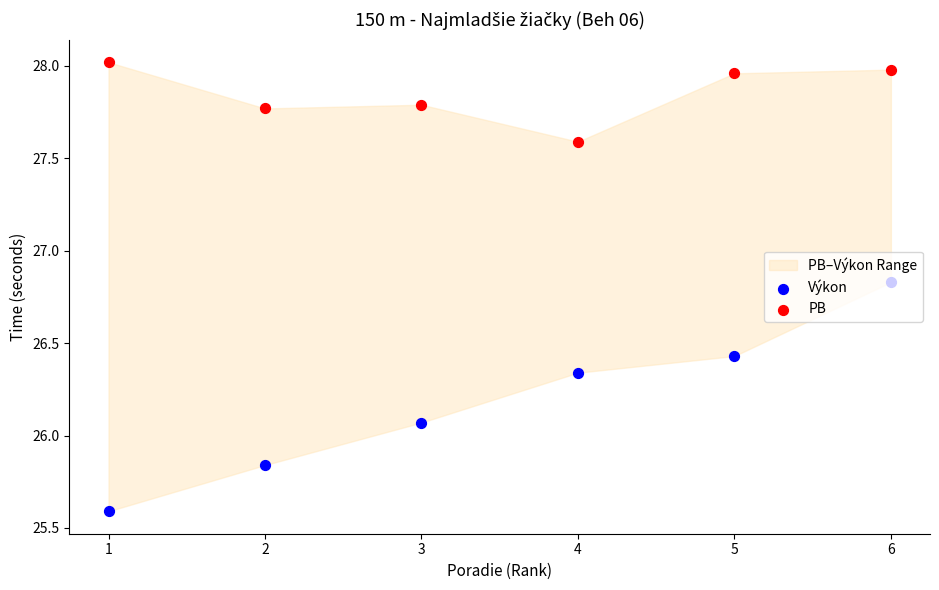

Which series contains the highest Y value?

PB